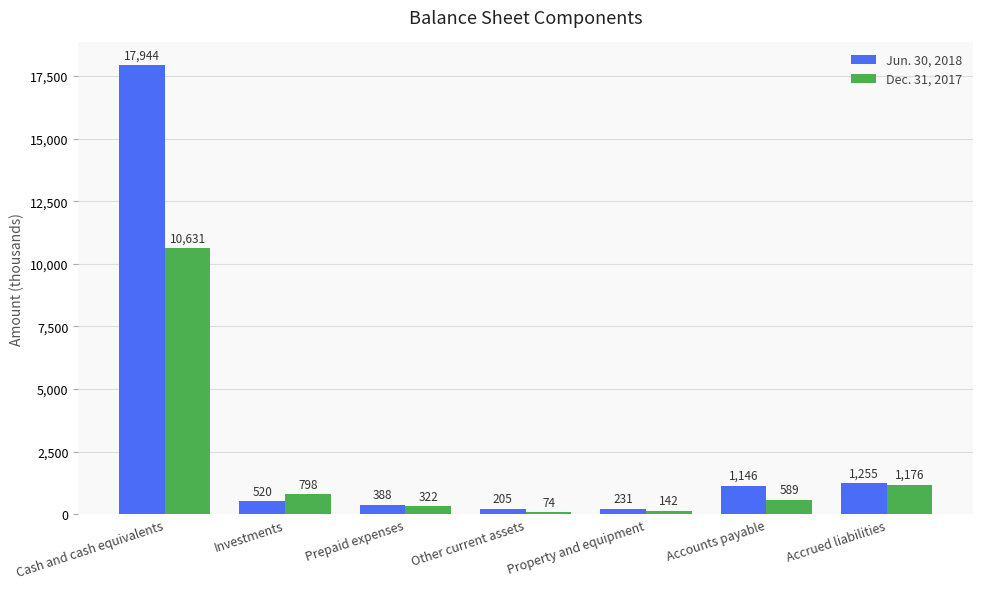

Rank the categories by Dec. 31, 2017 value from lowest to highest.

Other current assets, Property and equipment, Prepaid expenses, Accounts payable, Investments, Accrued liabilities, Cash and cash equivalents